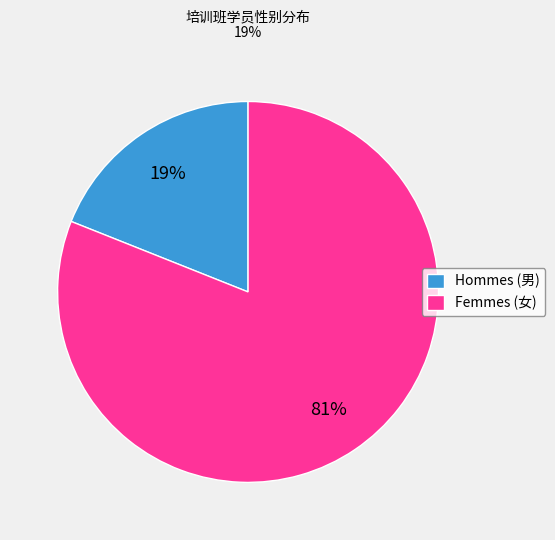

To the nearest percent, what percentage of the pie is Hommes (男)?

19%